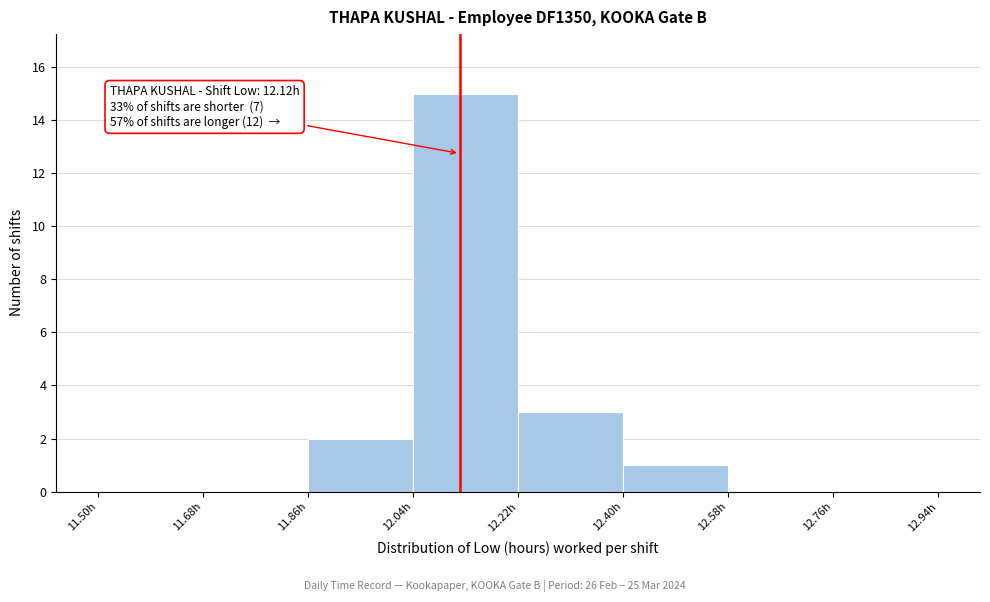

Over which range of the x-axis is the bar tallest?

12.04 to 12.22